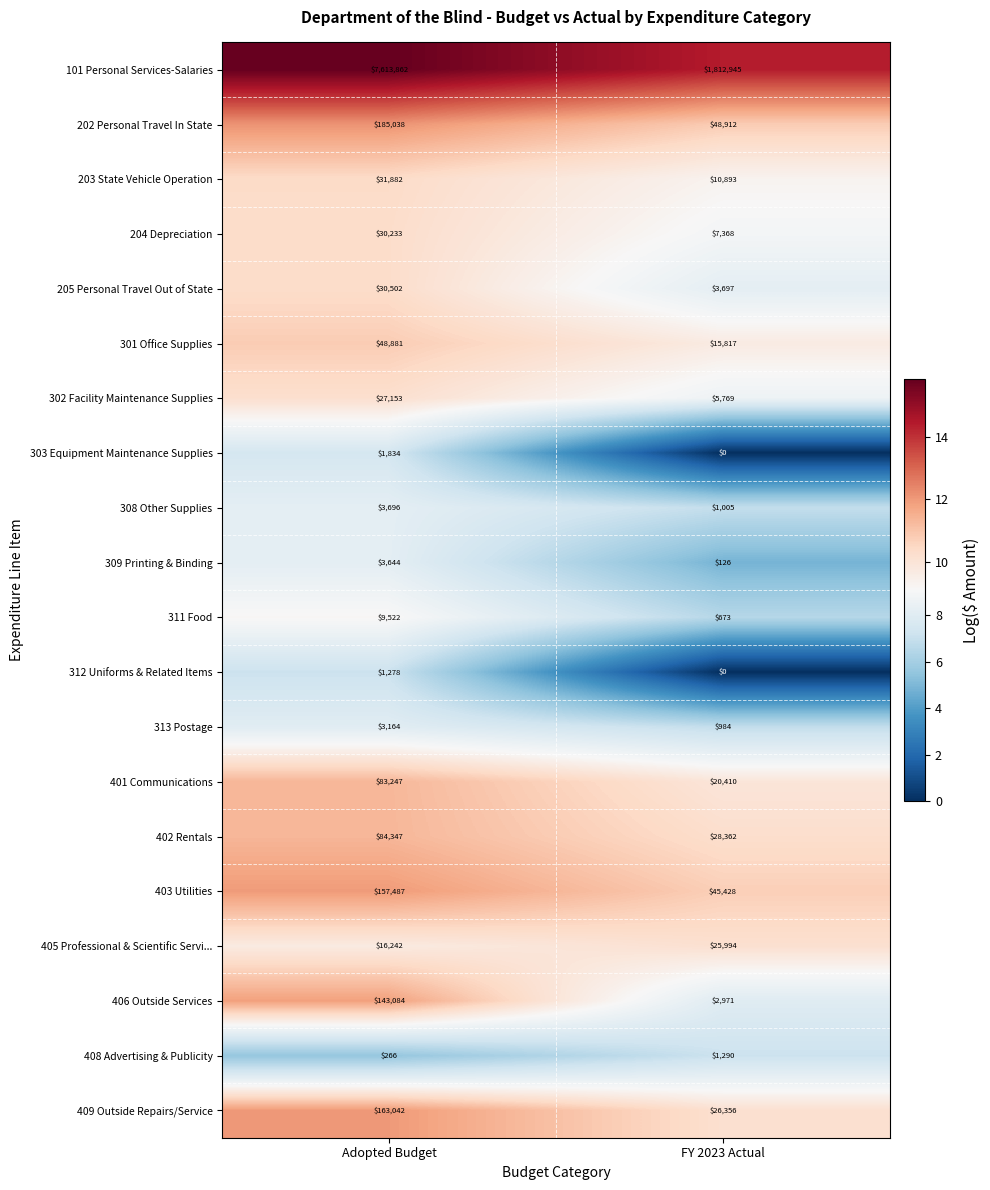

The value of 311 Food at Adopted Budget is 9522. True or false?

True